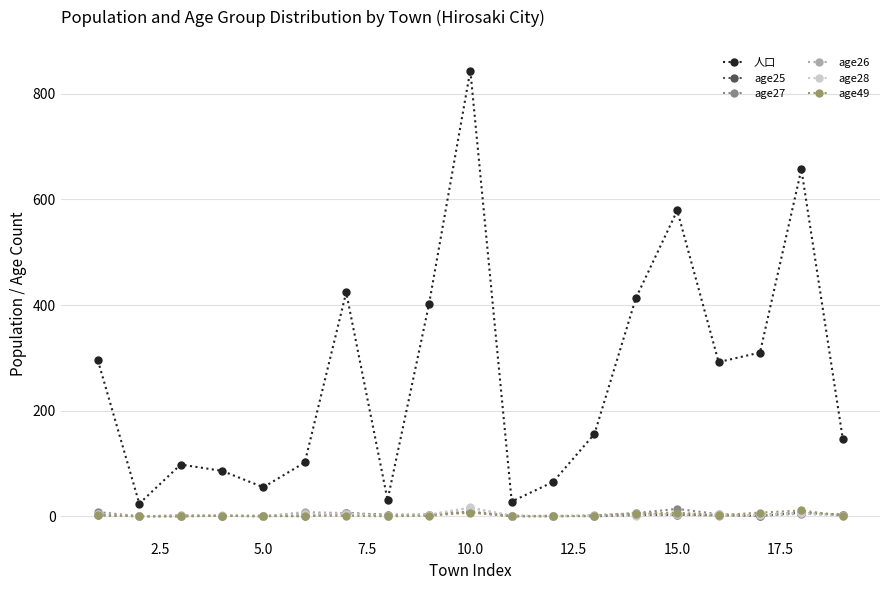

What is the difference between the second highest and second lowest values in the age49 series?

7